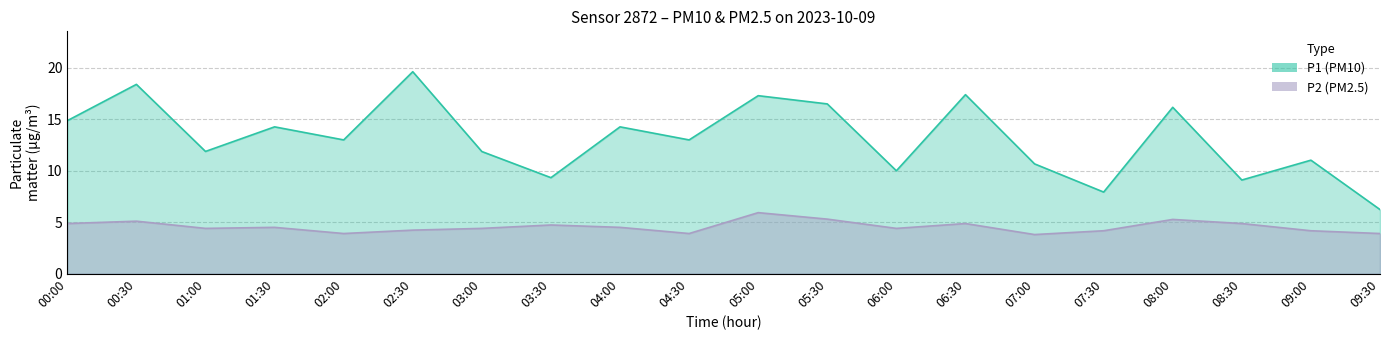

Rank the series at 03:00 from highest to lowest value.

P1, P2